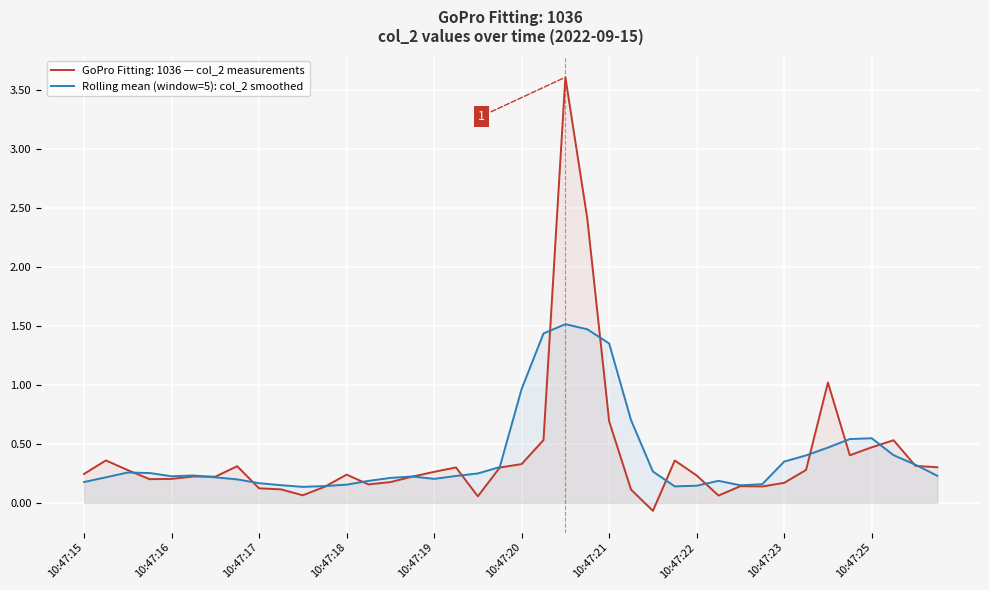

Count the number of data series in this chart.

2